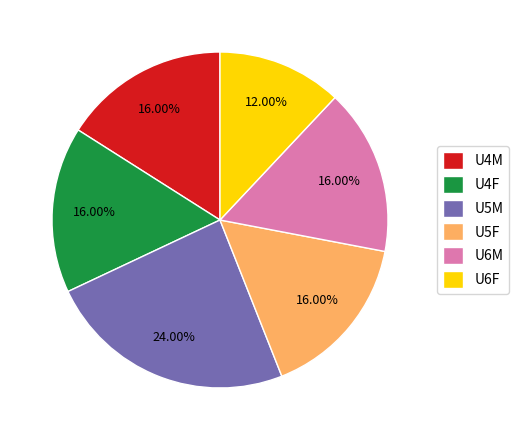

Approximately how many times larger is the value at U6M compared to U6F?

1.3